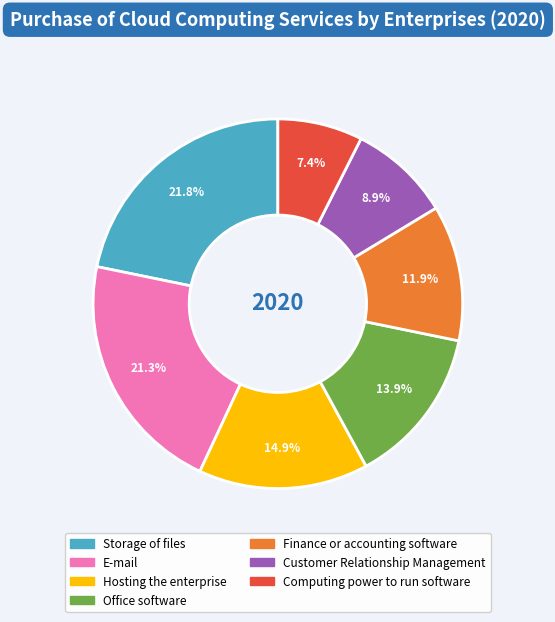

The Finance or accounting software slice represents 12% of the pie. True or false?

True